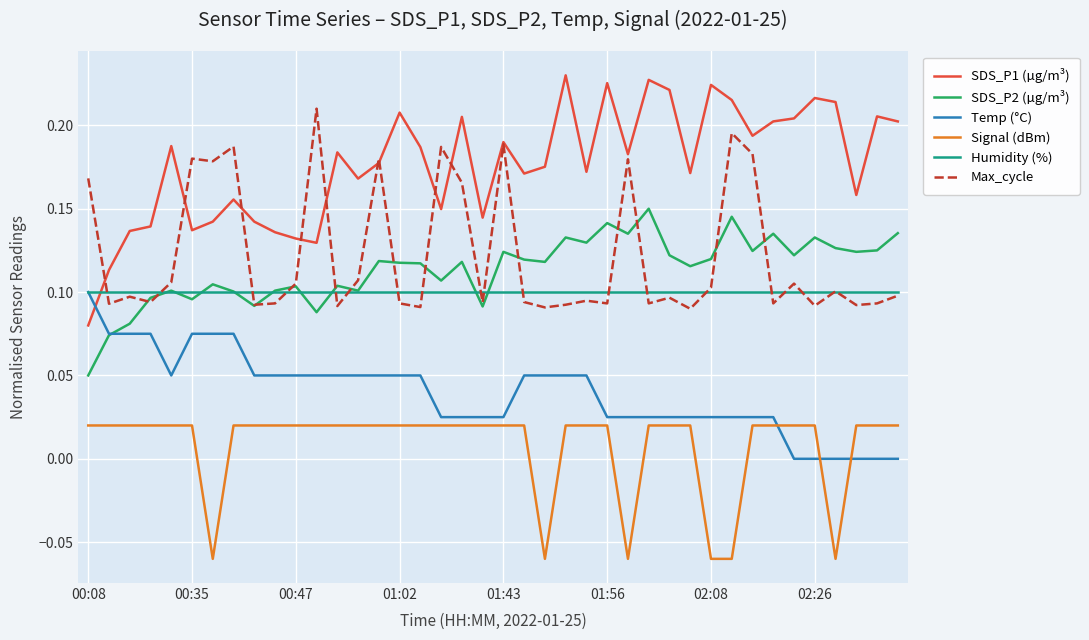

True or false: Signal (dBm) and SDS_P2 (µg/m³) intersect in this chart.

False